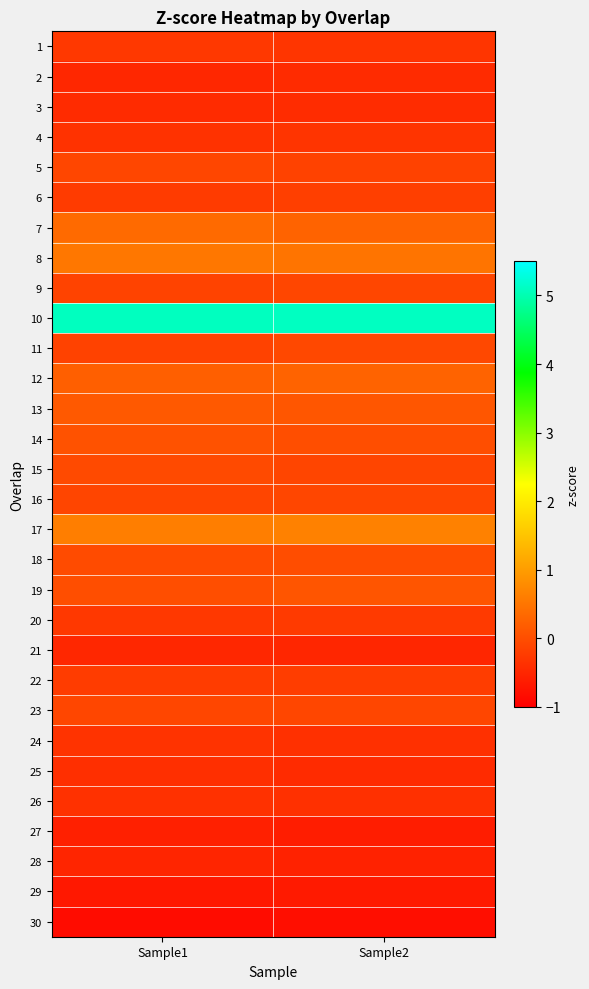

Rank the series at Sample2 from highest to lowest value.

10, 17, 8, 7, 12, 13, 19, 14, 18, 11, 9, 23, 16, 15, 5, 6, 22, 20, 1, 4, 24, 26, 3, 2, 25, 21, 28, 27, 29, 30